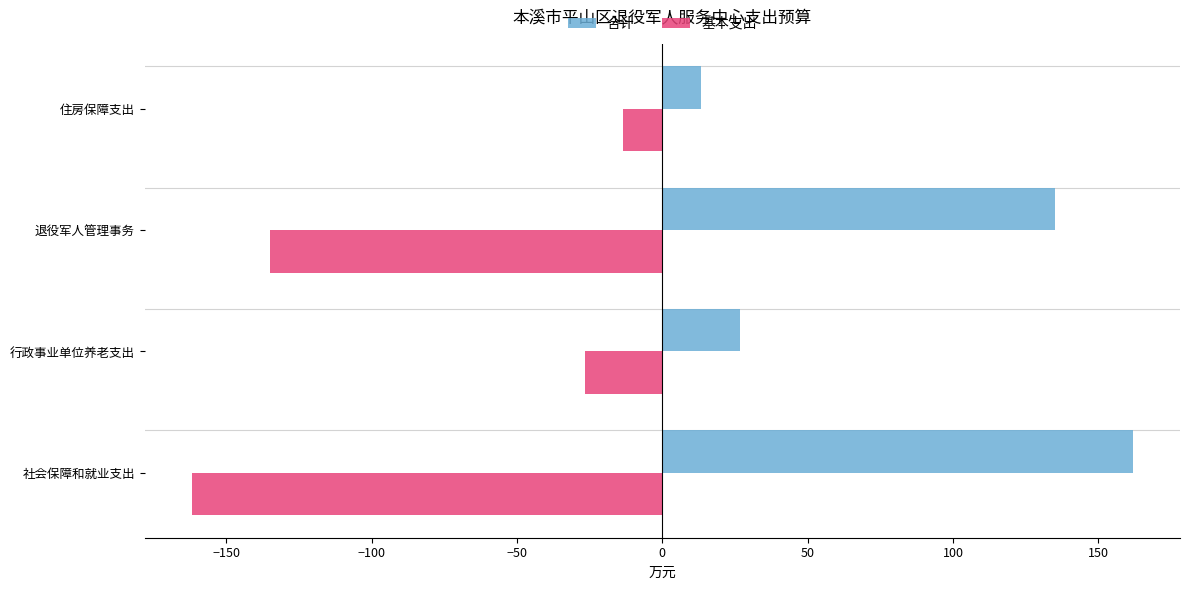

How many values in the 基本支出 series are below -26?

3